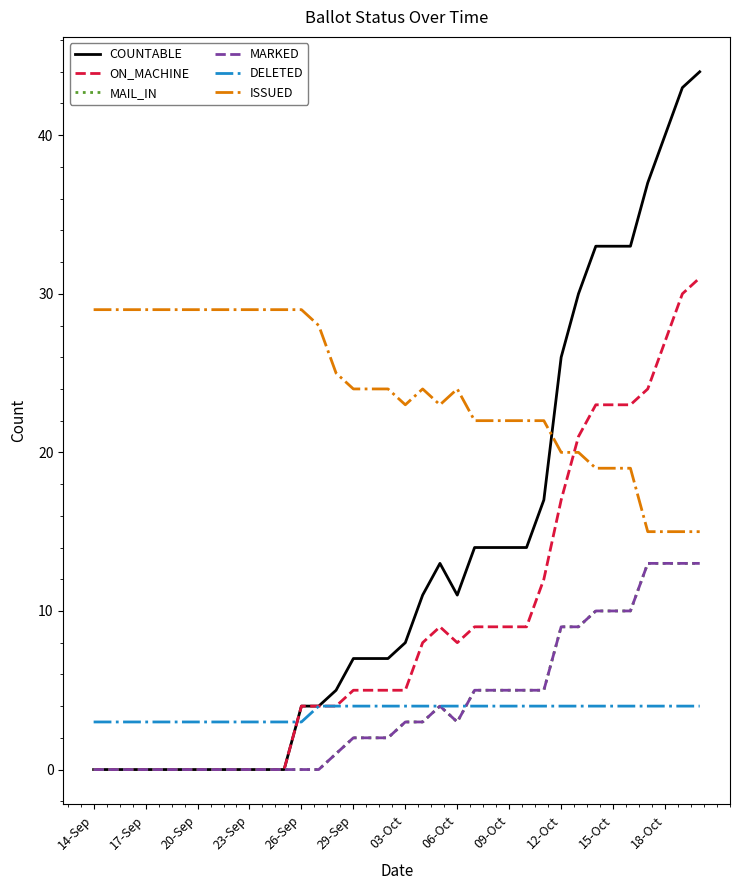

What is the difference between the maximum and minimum values in the MAIL_IN series?

13